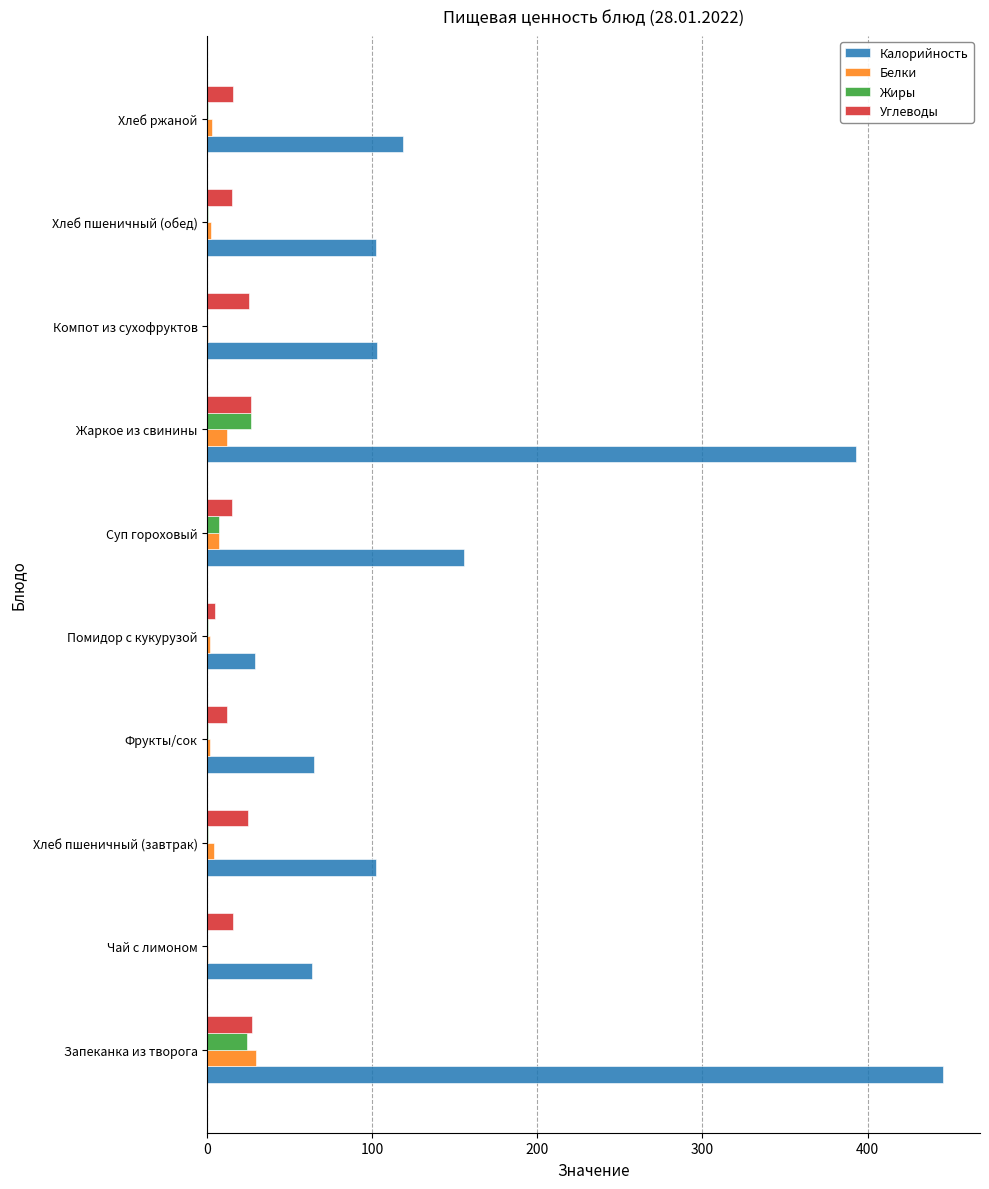

What is the sum of all Белки values?

60.8